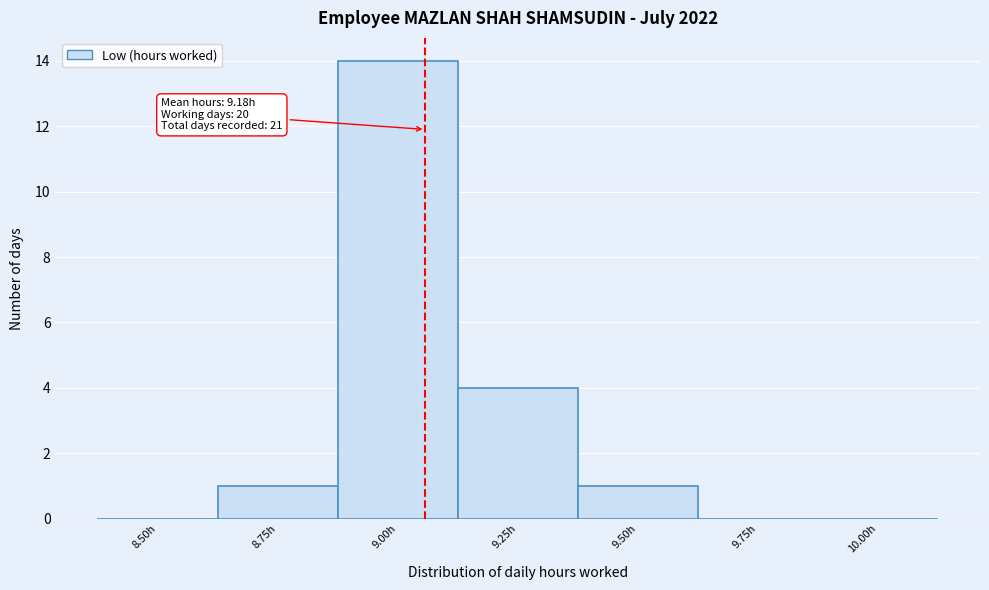

Reading left to right, list all the values displayed in this chart.

8.50h=0	8.75h=1	9.00h=14	9.25h=4	9.50h=1	9.75h=0	10.00h=0